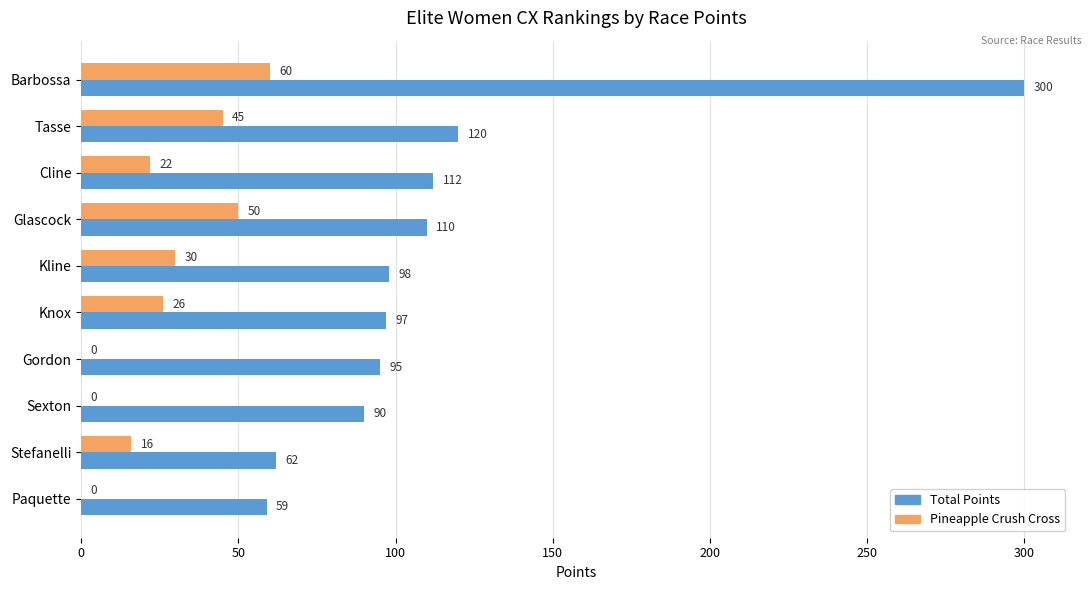

The value of Pineapple Crush Cross at Sexton is -29. True or false?

False